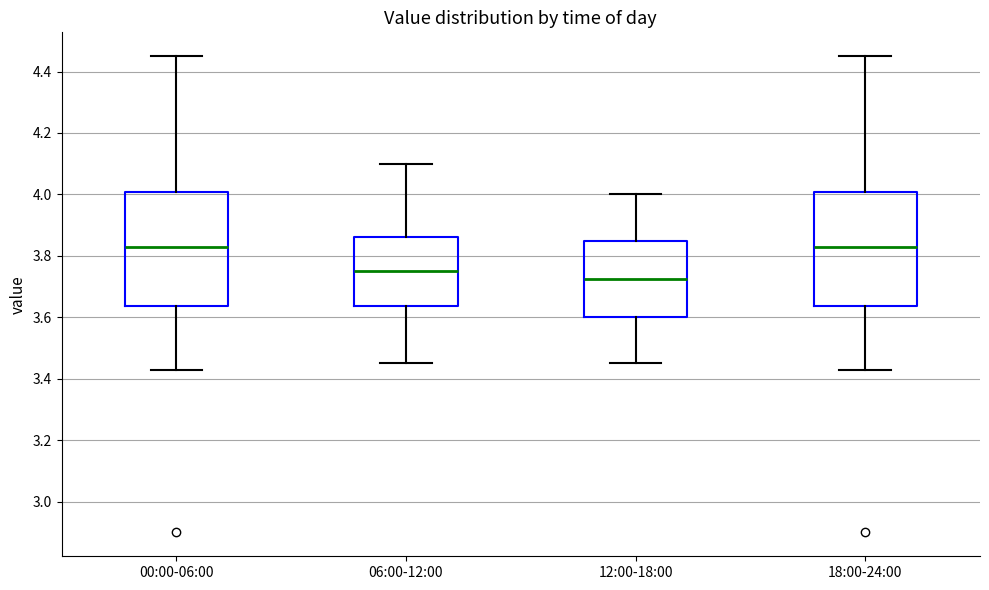

Reading left to right, transcribe this box plot: for each box, give where its median line is, the range the box spans, and where its two whiskers end, as read against the y-axis. The values are not printed on the chart, so give them approximately, as read against the axis.

00:00-06:00: median 3.84, box 3.64 to 4.00, whiskers 3.44 to 4.46
06:00-12:00: median 3.76, box 3.64 to 3.86, whiskers 3.46 to 4.10
12:00-18:00: median 3.72, box 3.60 to 3.86, whiskers 3.46 to 4.00
18:00-24:00: median 3.84, box 3.64 to 4.00, whiskers 3.44 to 4.46